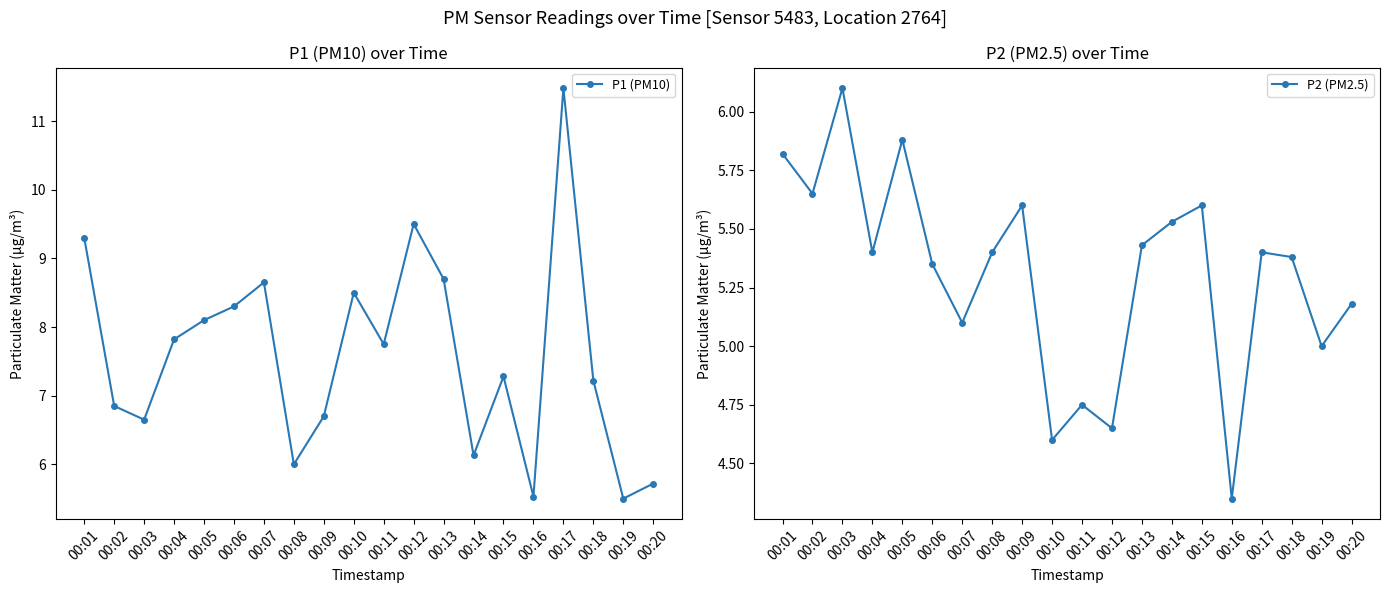

At 00:06, list the series in order from largest to smallest.

P1 (PM10), P2 (PM2.5)